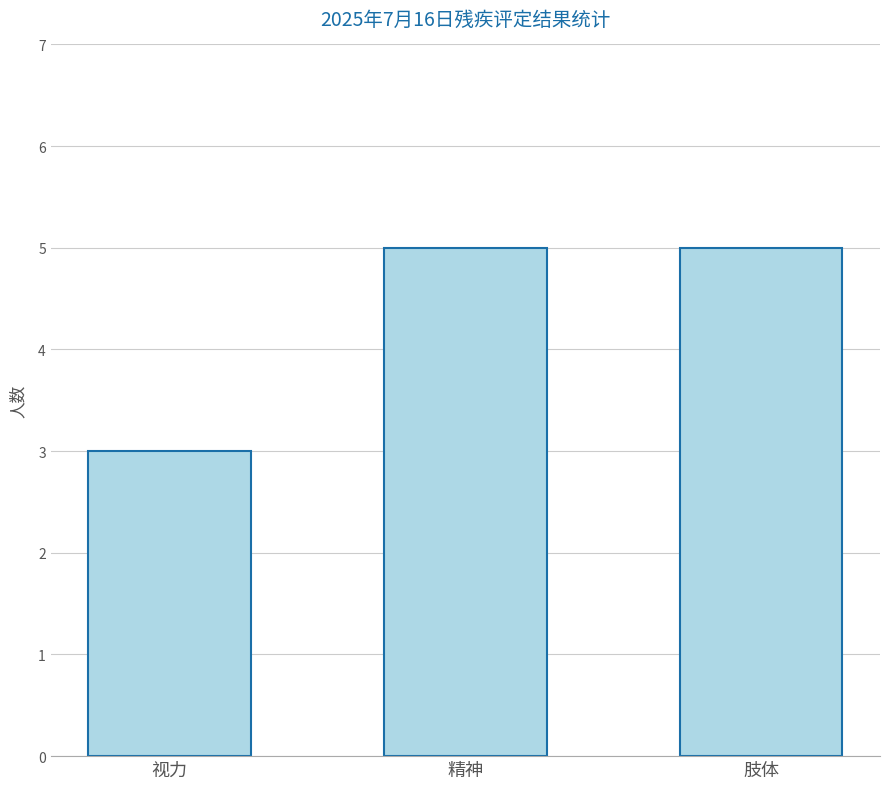

Reading left to right, extract all data points from this chart.

视力=3	精神=5	肢体=5